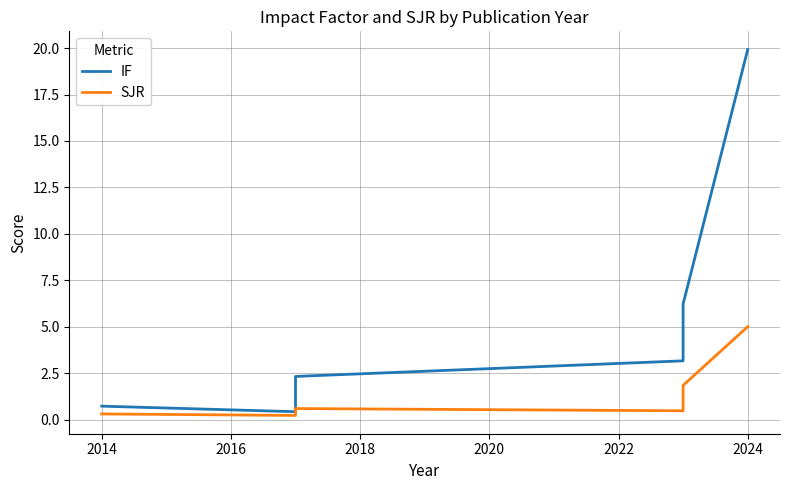

True or false: IF has more than 2 points higher than both neighbors.

False